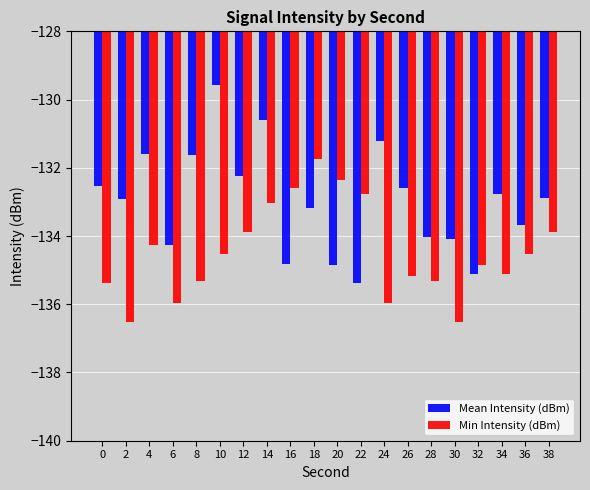

Reading left to right, what are all the values shown in this chart?

Mean Intensity (dBm): 0=-132.5	2=-132.9	4=-131.6	6=-134.3	8=-131.6	10=-129.6	12=-132.2	14=-130.6	16=-134.8	18=-133.2	20=-134.8	22=-135.4	24=-131.2	26=-132.6	28=-134.0	30=-134.1	32=-135.1	34=-132.8	36=-133.7	38=-132.9
Min Intensity (dBm): 0=-135.4	2=-136.5	4=-134.3	6=-136.0	8=-135.3	10=-134.5	12=-133.9	14=-133.0	16=-132.6	18=-131.7	20=-132.4	22=-132.8	24=-136.0	26=-135.2	28=-135.3	30=-136.5	32=-134.8	34=-135.1	36=-134.5	38=-133.9